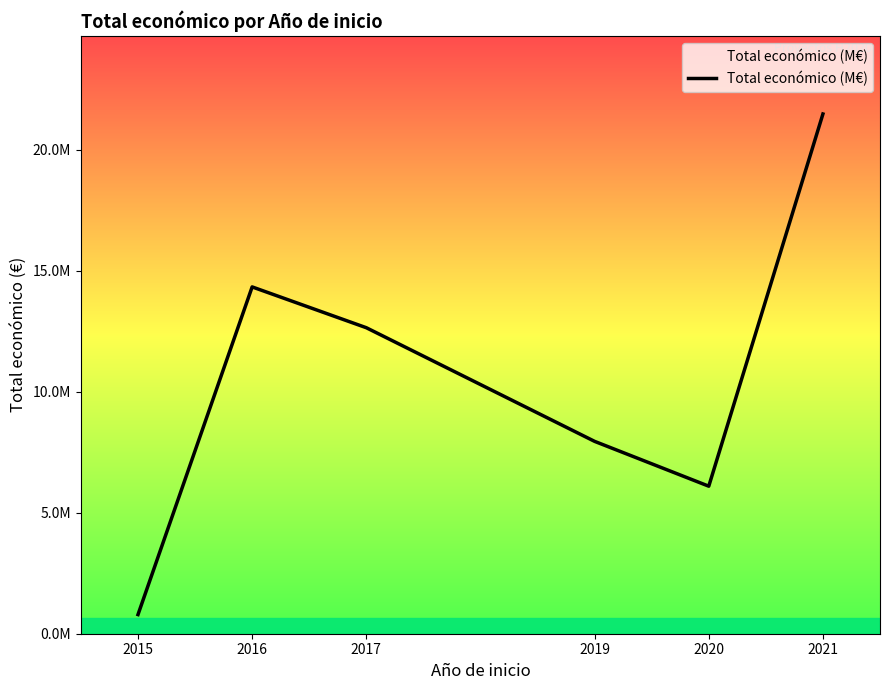

What is the value of the 6th point from the left?

21479657